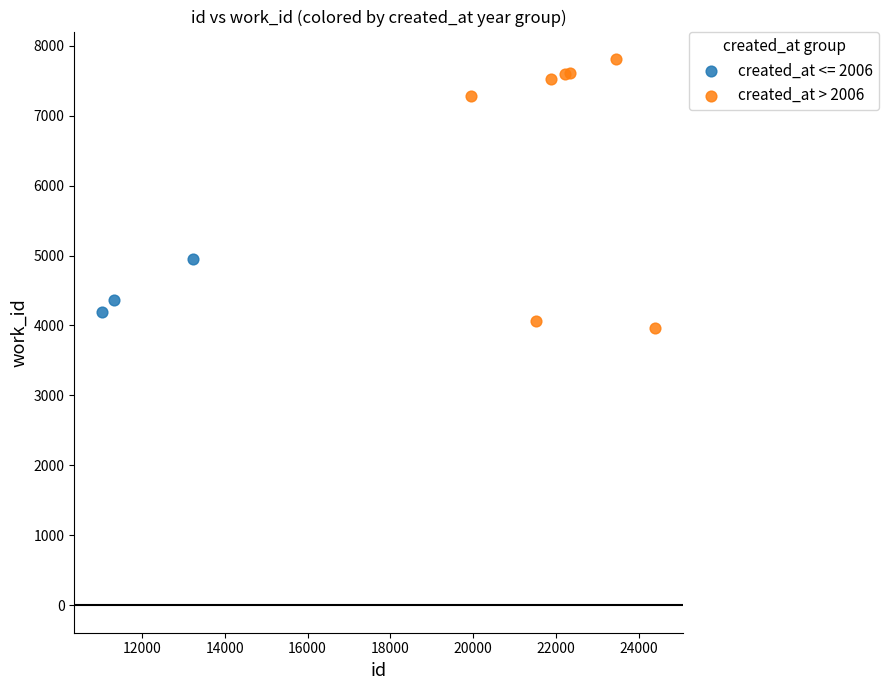

Which series has the widest spread of Y values?

created_at > 2006